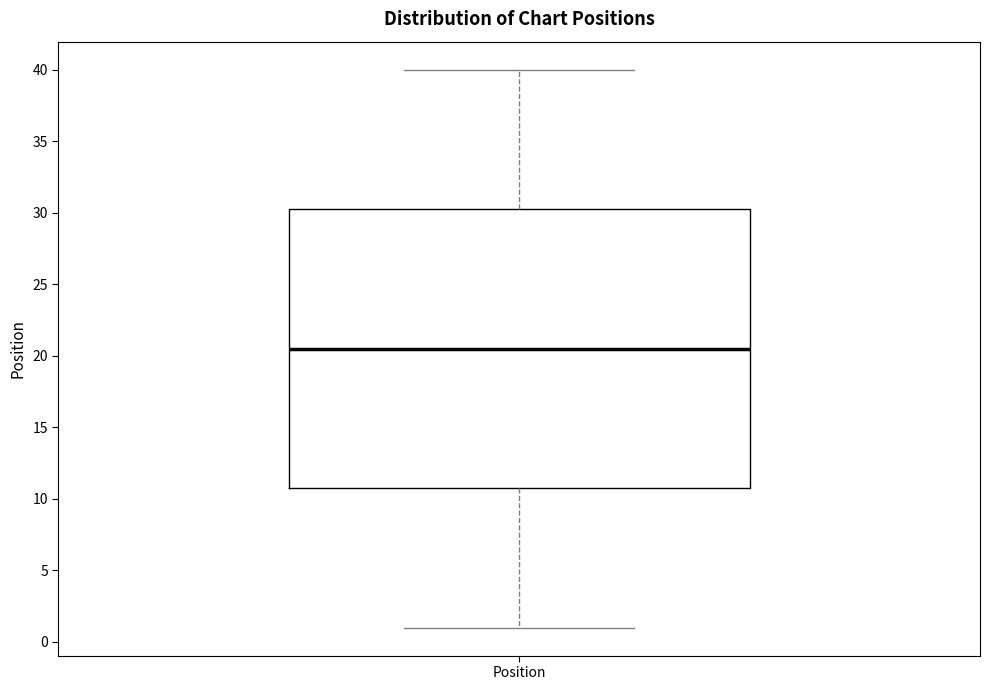

Where does the median line of the box for Position sit on the y-axis? The values are not printed on the chart, so give them approximately, as read against the axis.

20.5